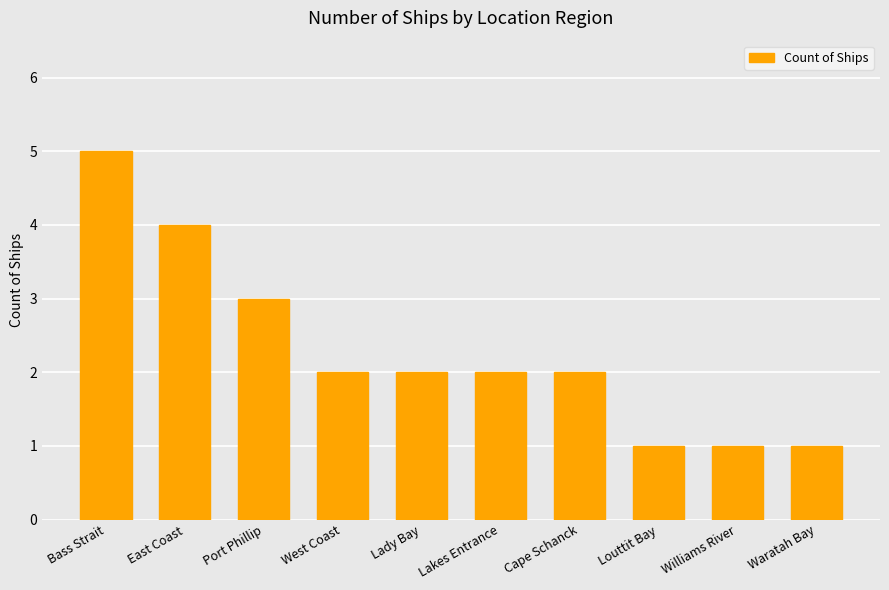

Between Lakes Entrance and Waratah Bay, which is larger?

Lakes Entrance